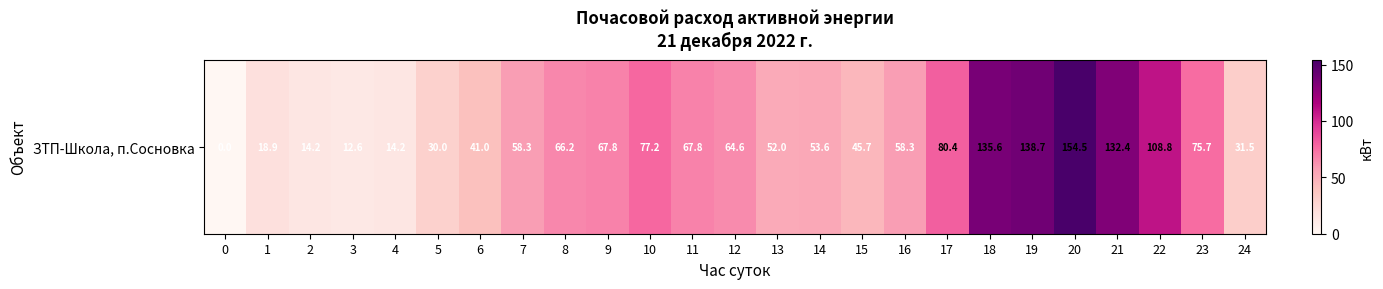

Reading left to right, transcribe all the data shown in this chart.

0=0.0	1=18.9	2=14.2	3=12.6	4=14.2	5=30.0	6=41.0	7=58.3	8=66.2	9=67.8	10=77.2	11=67.8	12=64.6	13=52.0	14=53.6	15=45.7	16=58.3	17=80.4	18=135.6	19=138.7	20=154.5	21=132.4	22=108.8	23=75.7	24=31.5